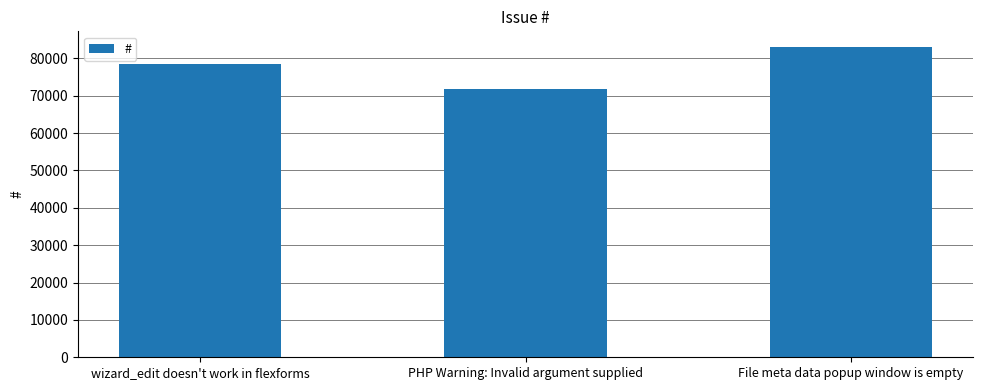

Approximately how many times larger is the value at wizard_edit doesn't work in flexforms compared to PHP Warning: Invalid argument supplied?

1.1